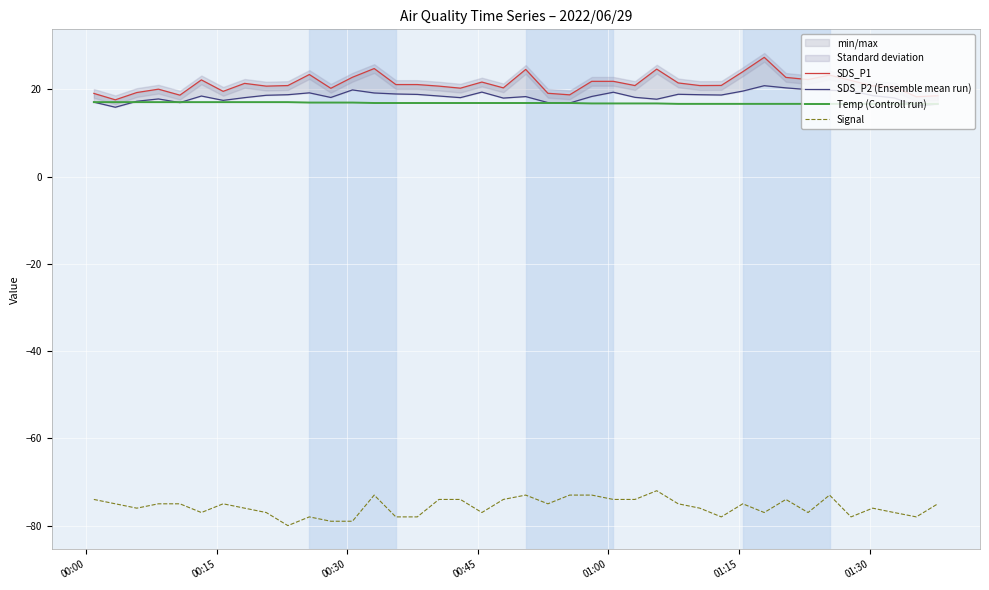

True or false: Signal and Temp (Controll run) cross at least once.

False